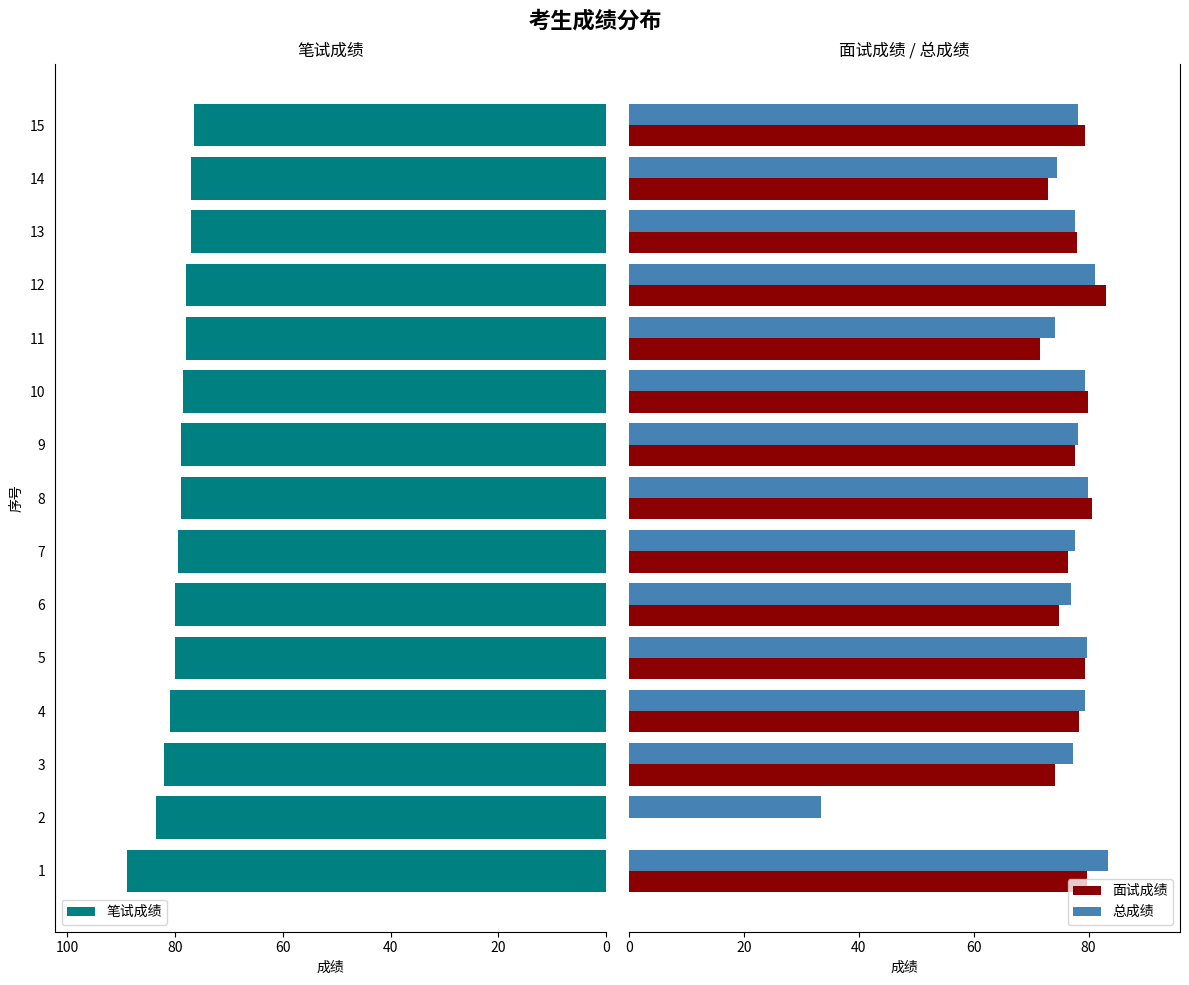

Count the number of categories in the chart.

15